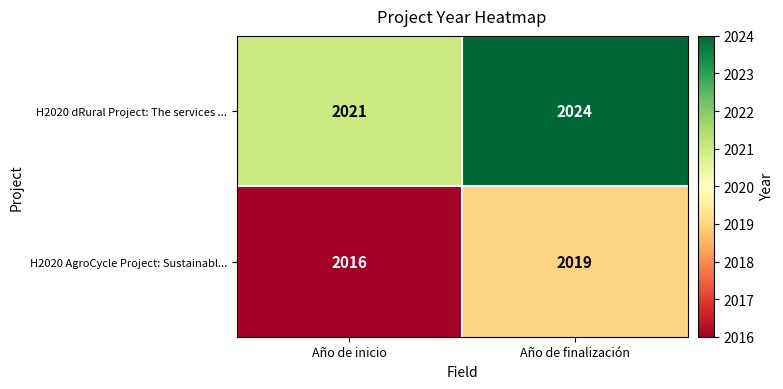

What is the minimum value shown in the chart?

2016